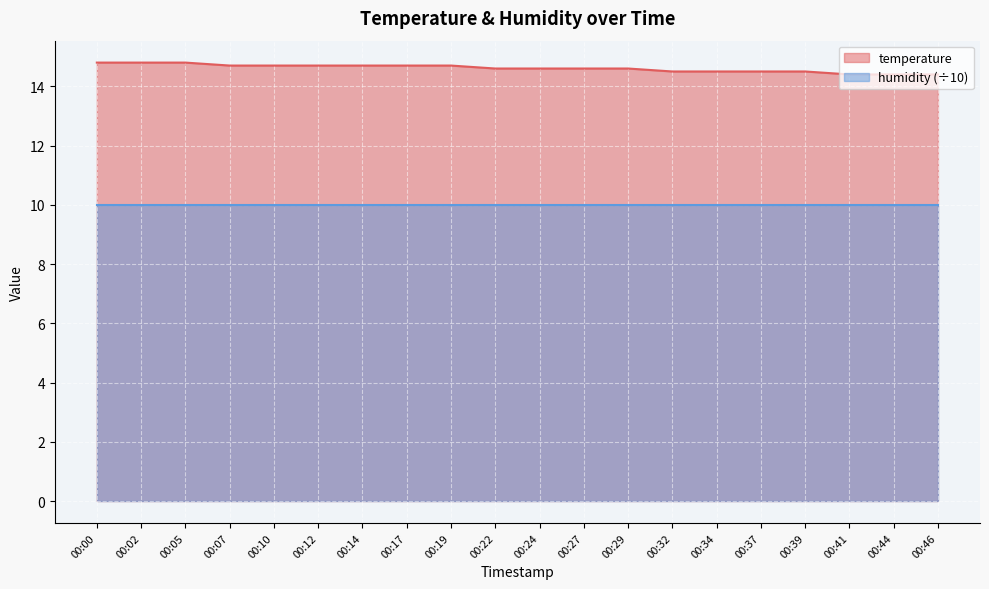

True or false: the data shows 22.7 at 00:22.

False